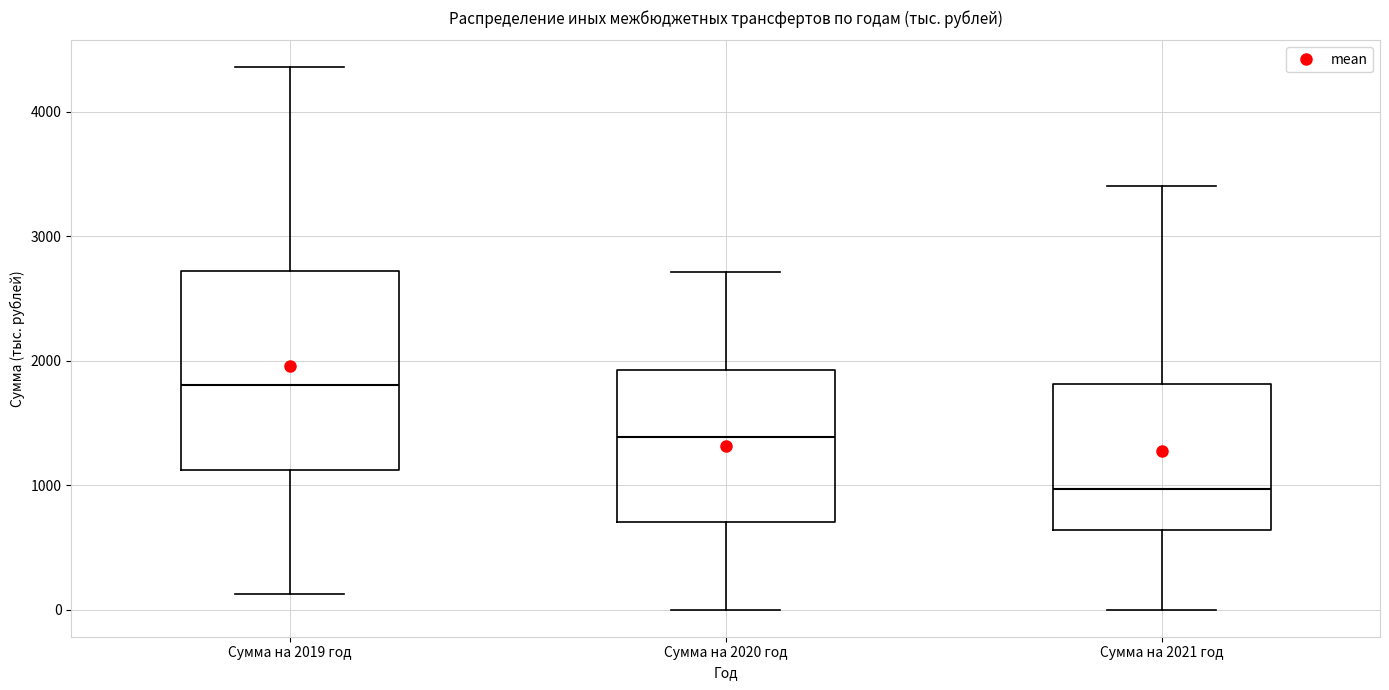

Where does the upper whisker of the box for Сумма на 2019 год end on the y-axis? The values are not printed on the chart, so give them approximately, as read against the axis.

4400